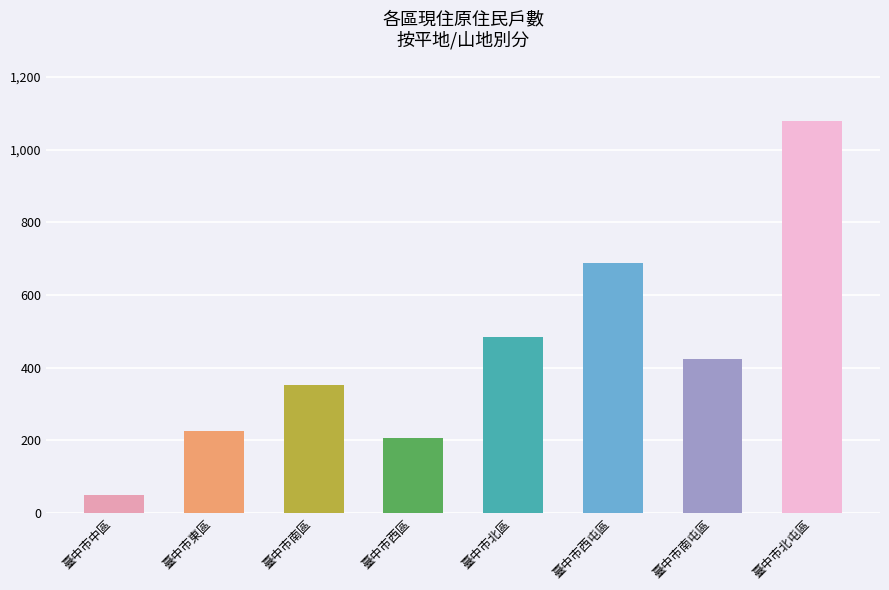

What is the label of the 1st bar from the right?

臺中市北屯區